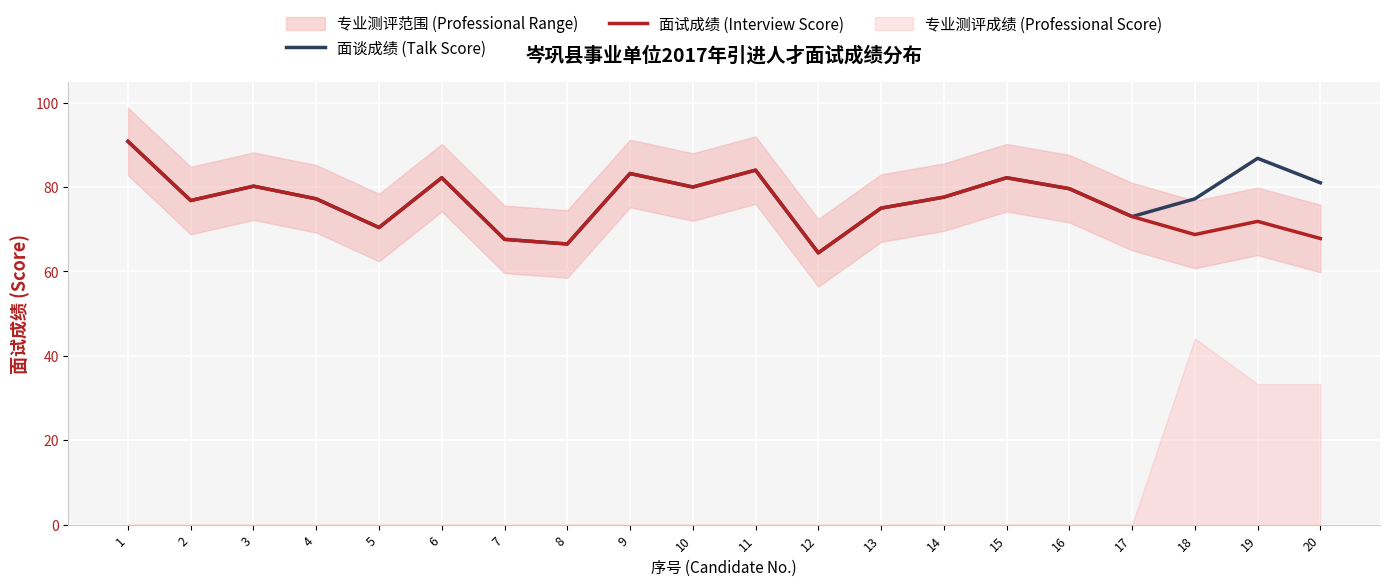

Is the value of 面试成绩 (Interview Score) at 8 greater than the value of 面谈成绩 (Talk Score) at 20?

No